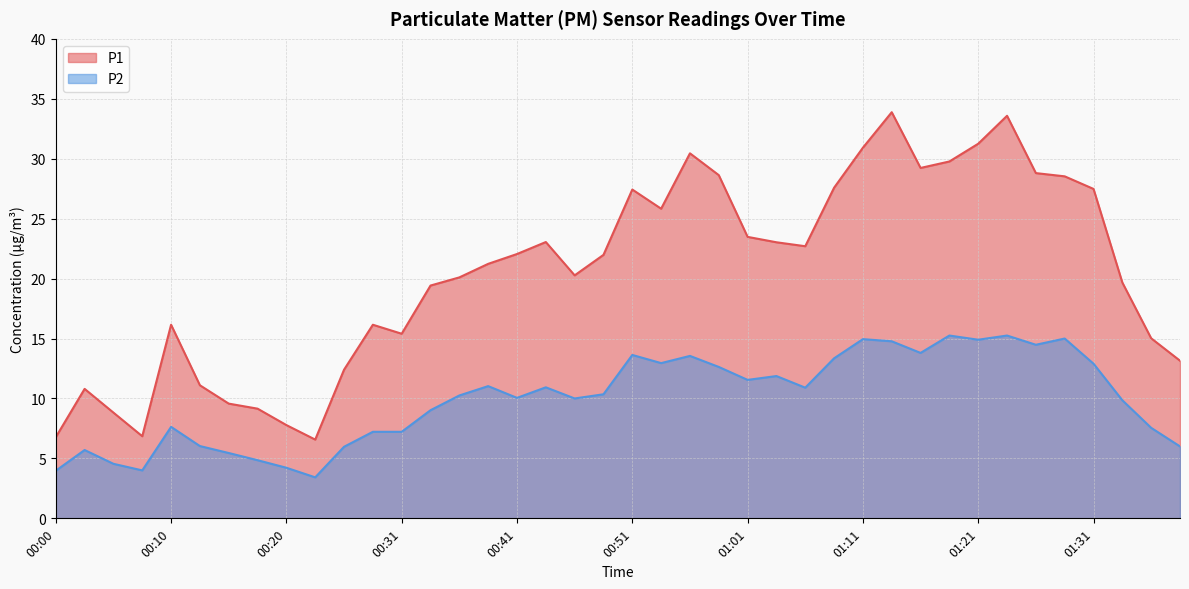

Which series has the largest total across all categories?

P1